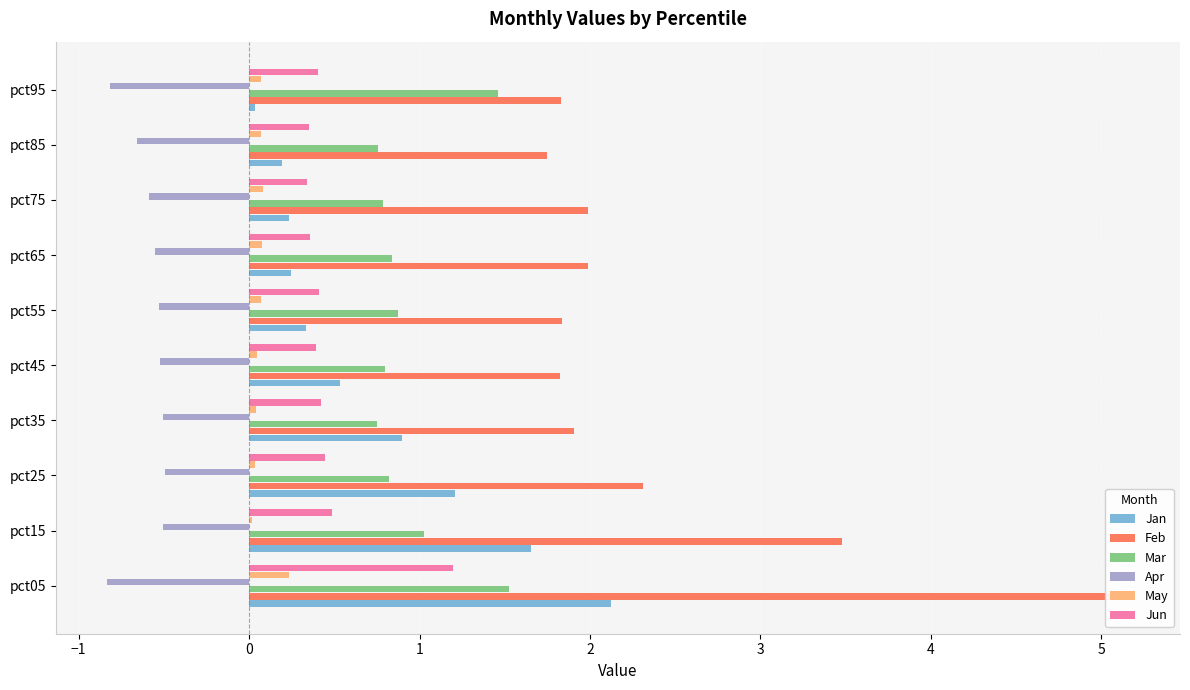

At how many categories does at least one series exceed 0?

10